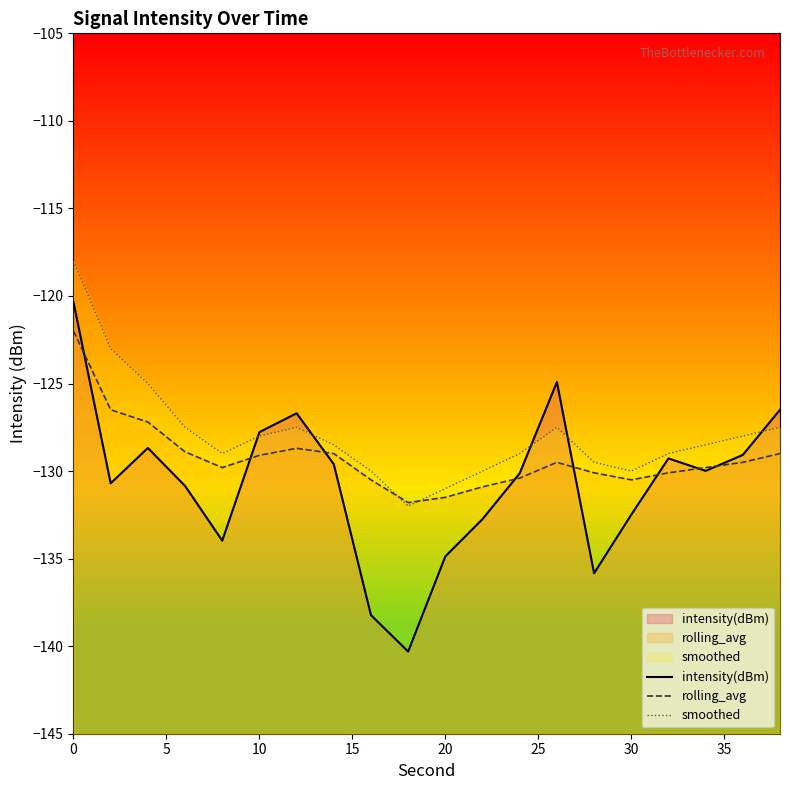

List the series in order of their peak value, lowest first.

rolling_avg, intensity(dBm), smoothed